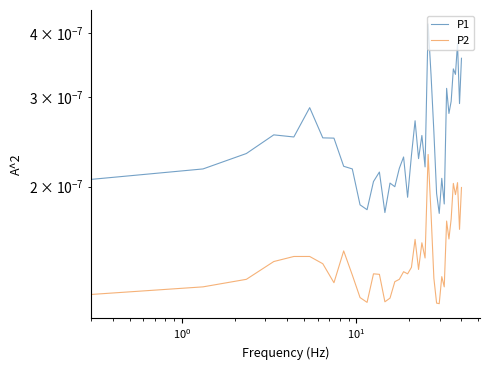

True or false: P1 and P2 cross at least once.

False